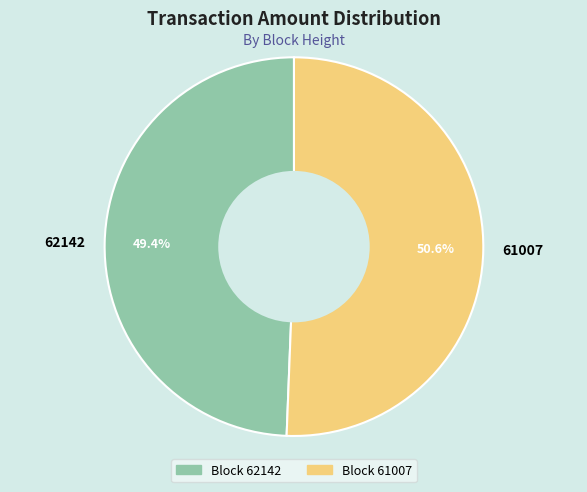

Rank the categories by value from highest to lowest.

61007, 62142